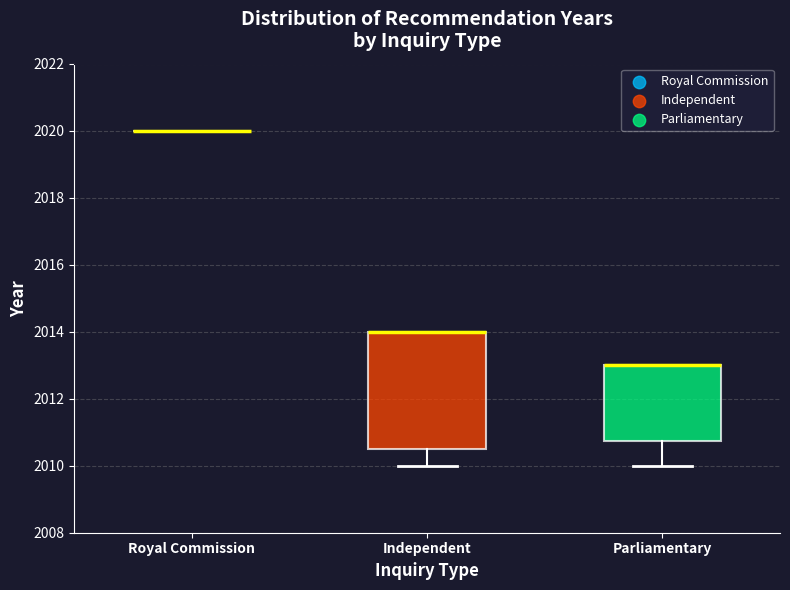

Reading left to right, transcribe this box plot: for each box, give where its median line is, the range the box spans, and where its two whiskers end, as read against the y-axis. The values are not printed on the chart, so give them approximately, as read against the axis.

Royal Commission: box collapsed to a line at 2020.0, whiskers 2020.0 to 2020.0
Independent: median 2014.0 (drawn on the box's upper edge), box 2010.6 to 2014.0, whiskers 2010.0 to 2014.0
Parliamentary: median 2013.0 (drawn on the box's upper edge), box 2010.8 to 2013.0, whiskers 2010.0 to 2013.0